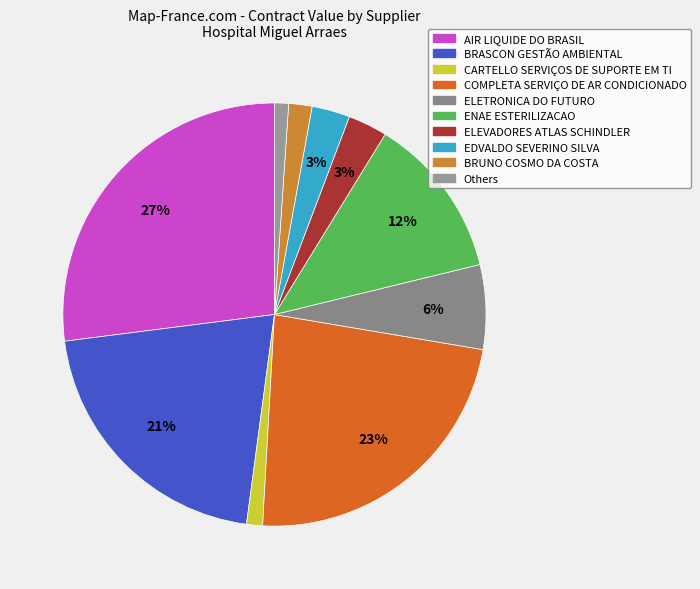

To the nearest percent, what is the average slice percentage?

10%